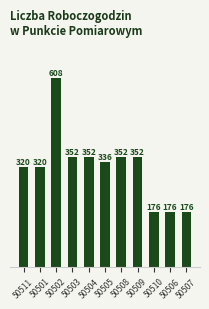

What is the average value?

320